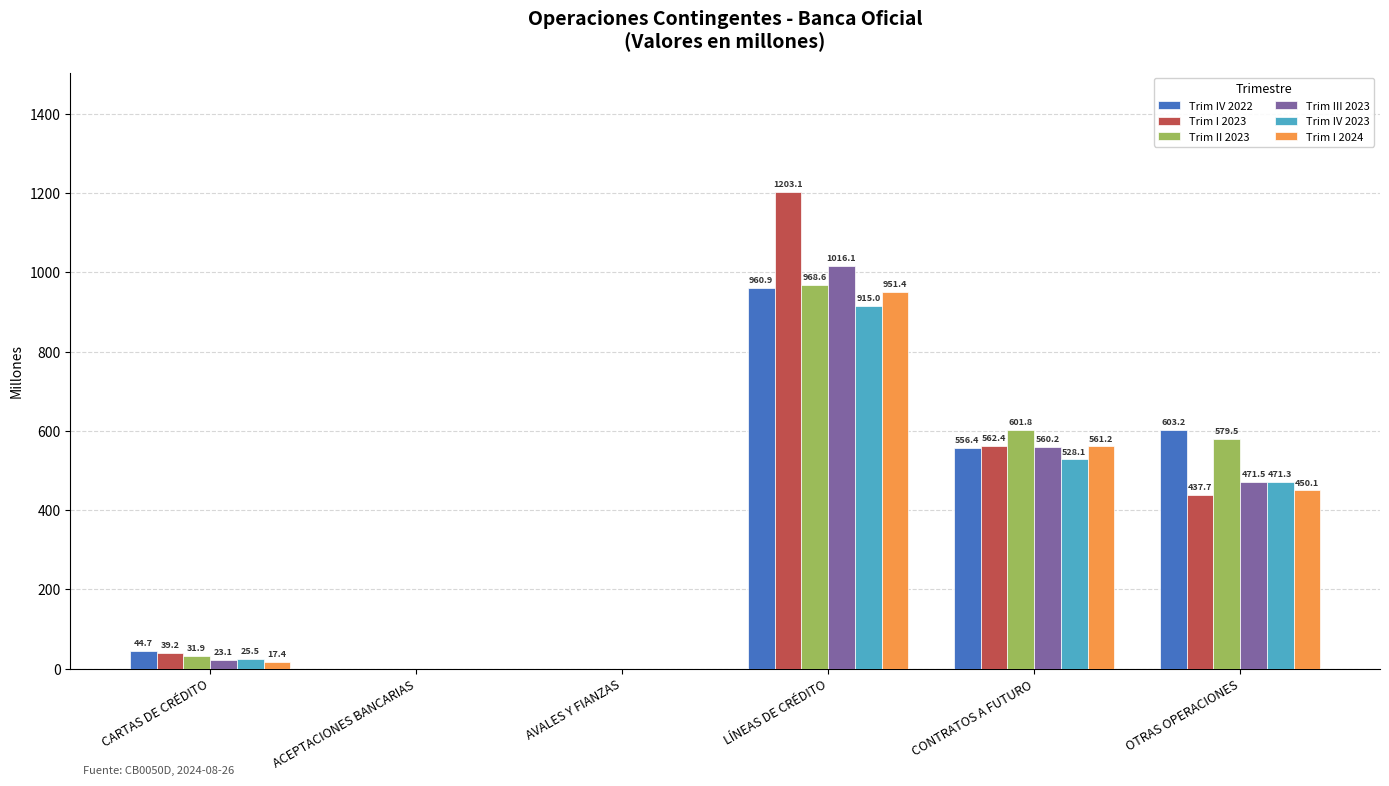

Which series has the widest spread of values?

Trim I 2023